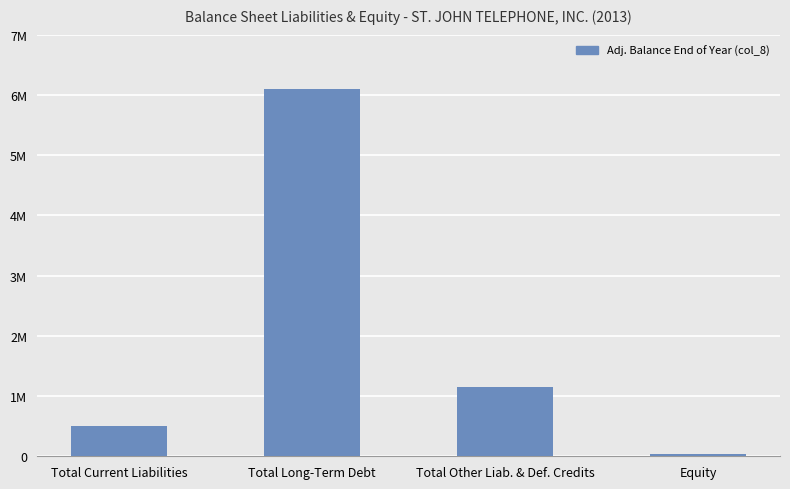

At which label is the value closest to 3071128?

Total Other Liab. & Def. Credits